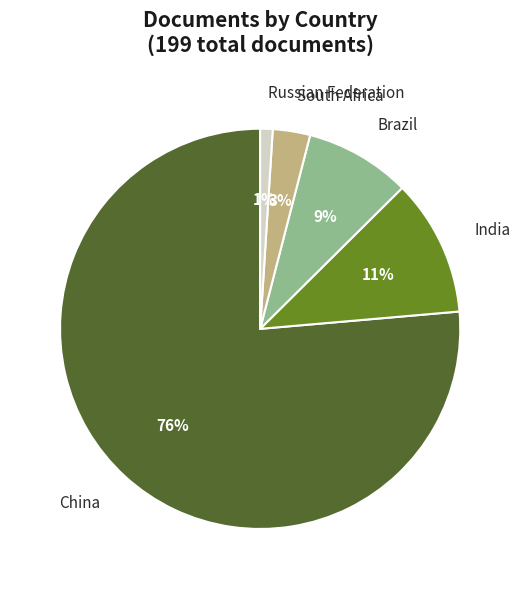

What is the largest slice in the pie chart?

China